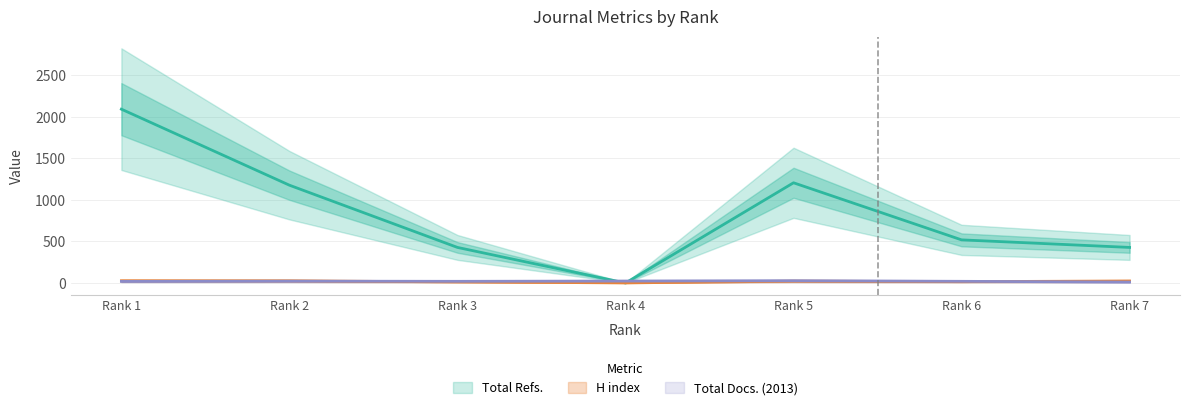

What is the greatest value displayed?

2092